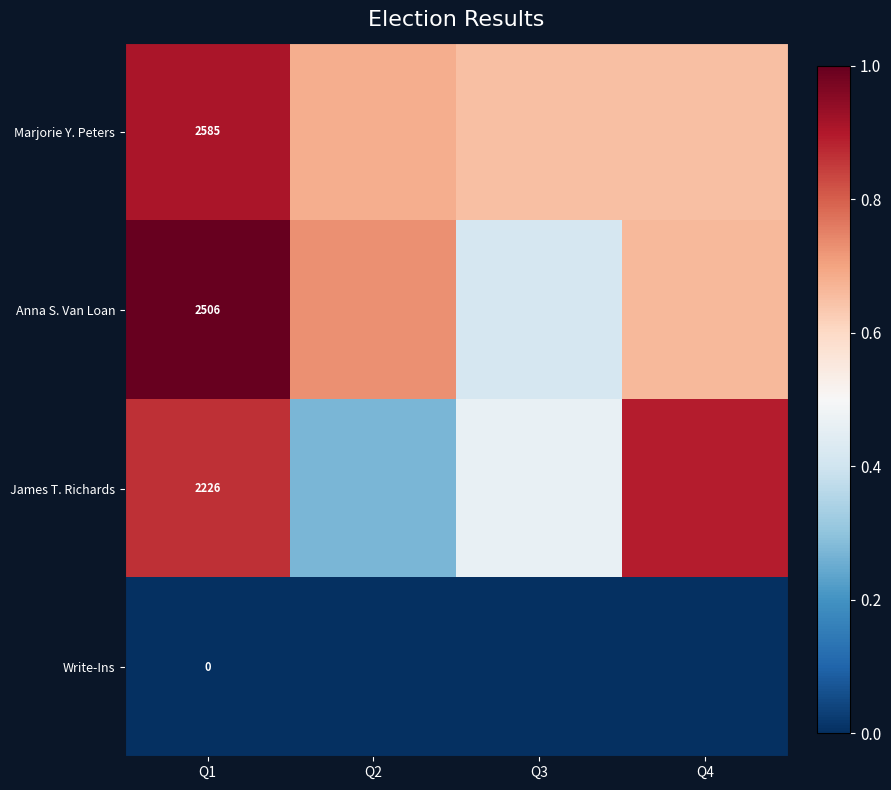

Is it true that Marjorie Y. Peters equals 1.1 at Q2?

False